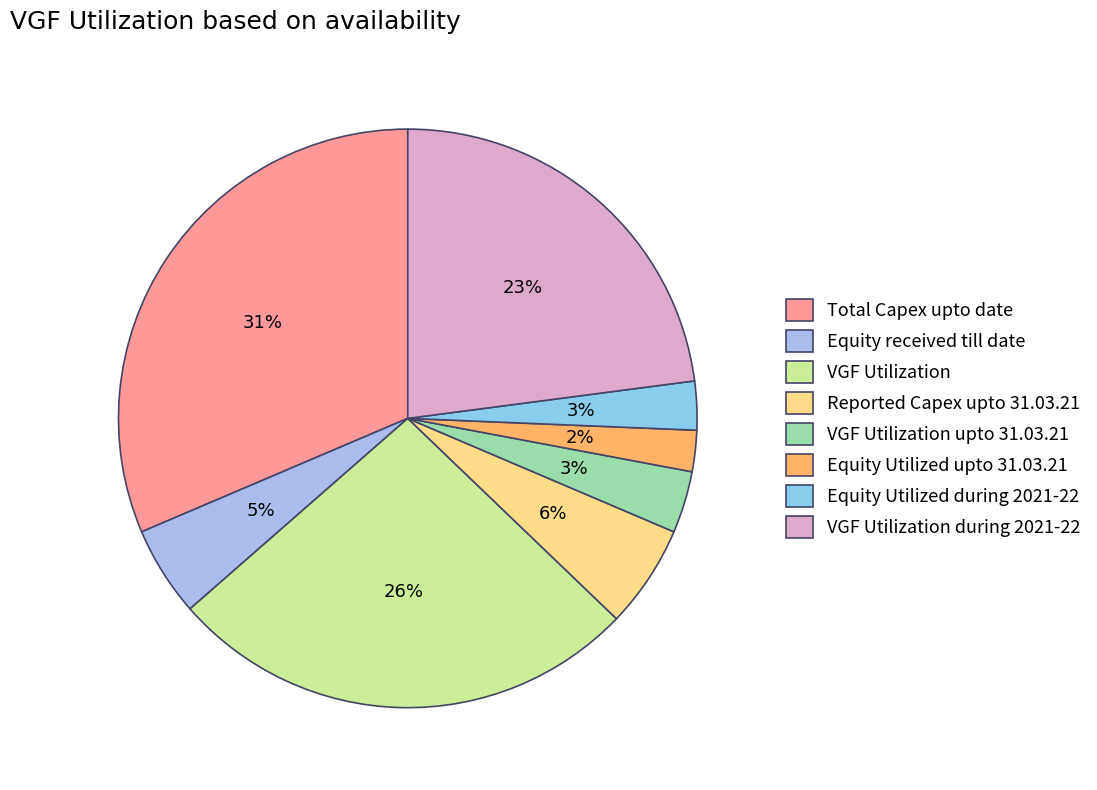

How many slices are in this pie chart?

8